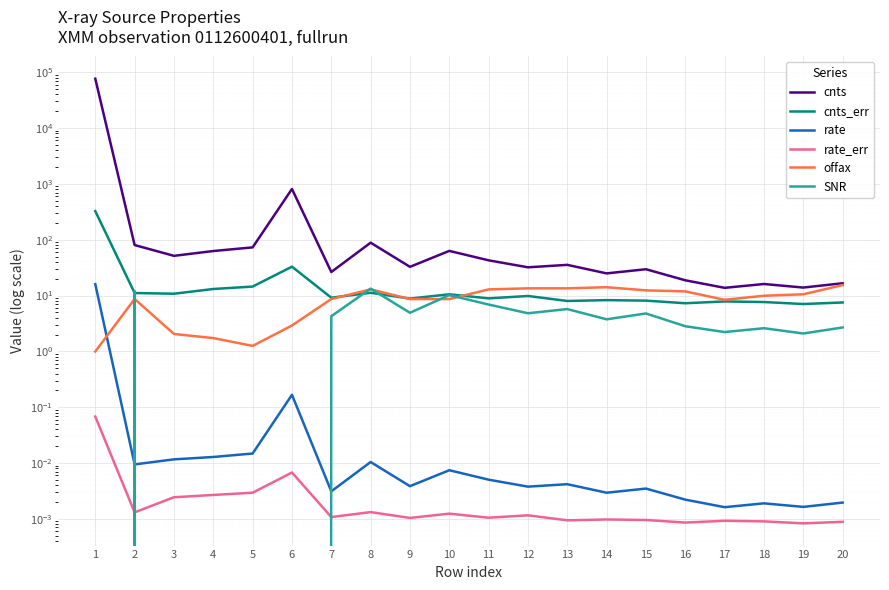

Reading left to right, what are all the values shown in this chart?

cnts: 76554.6	80.2	51.4	62.7	72.9	811.0	26.4	88.4	32.7	63.0	42.7	32.0	35.4	24.9	29.6	18.7	13.7	16.1	13.9	16.6
cnts_err: 325.1	11.1	10.8	13.1	14.5	32.9	9.1	11.2	8.8	10.5	8.9	9.8	8.0	8.3	8.1	7.3	7.8	7.6	7.0	7.5
rate: 16.0	0.0	0.0	0.0	0.0	0.2	0.0	0.0	0.0	0.0	0.0	0.0	0.0	0.0	0.0	0.0	0.0	0.0	0.0	0.0
rate_err: 0.1	0.0	0.0	0.0	0.0	0.0	0.0	0.0	0.0	0.0	0.0	0.0	0.0	0.0	0.0	0.0	0.0	0.0	0.0	0.0
offax: 1.0	8.7	2.0	1.7	1.3	2.9	8.7	12.9	8.6	8.6	12.9	13.5	13.5	14.1	12.4	11.9	8.4	9.9	10.5	15.4
SNR: 0.0	12.1	0.0	0.0	0.0	0.0	4.3	13.3	4.9	10.2	6.9	4.8	5.7	3.7	4.8	2.8	2.2	2.6	2.1	2.7